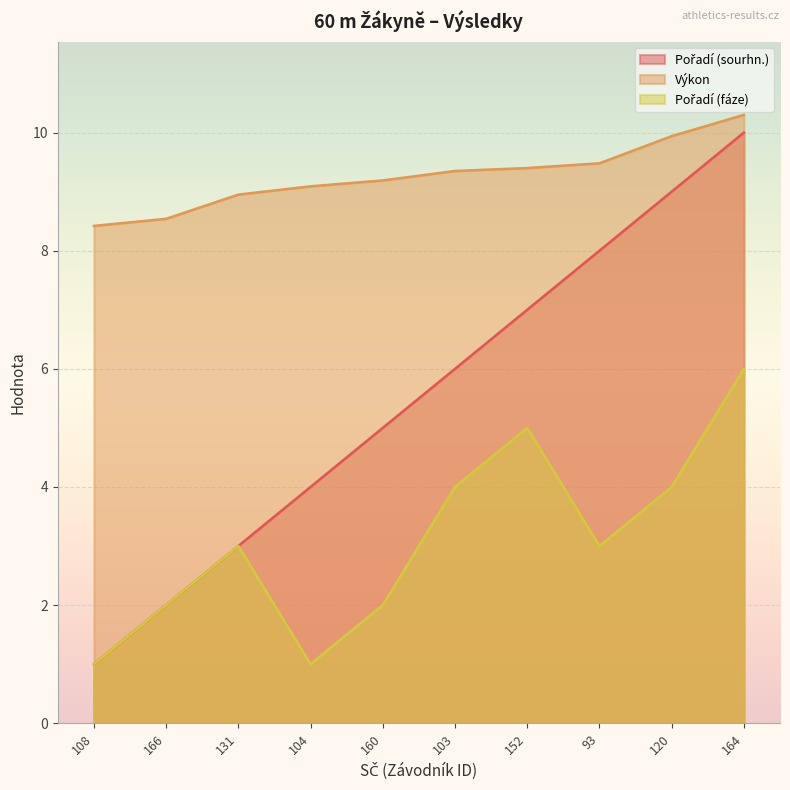

Reading right to left, list all the values displayed in this chart.

Pořadí (sourhn.): 10.0	9.0	8.0	7.0	6.0	5.0	4.0	3.0	2.0	1.0
Výkon: 10.3	9.9	9.5	9.4	9.3	9.2	9.1	8.9	8.5	8.4
Pořadí (fáze): 6.0	4.0	3.0	5.0	4.0	2.0	1.0	3.0	2.0	1.0